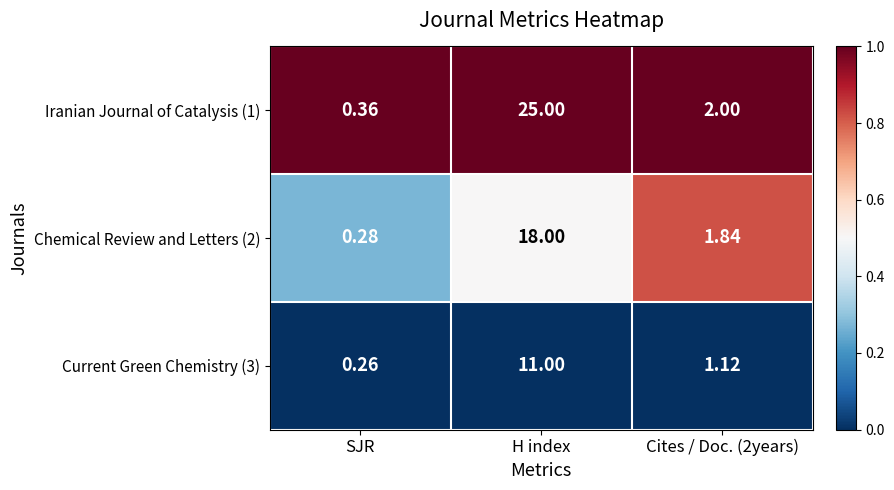

At which label does Chemical Review and Letters (2) first exceed 1?

H index